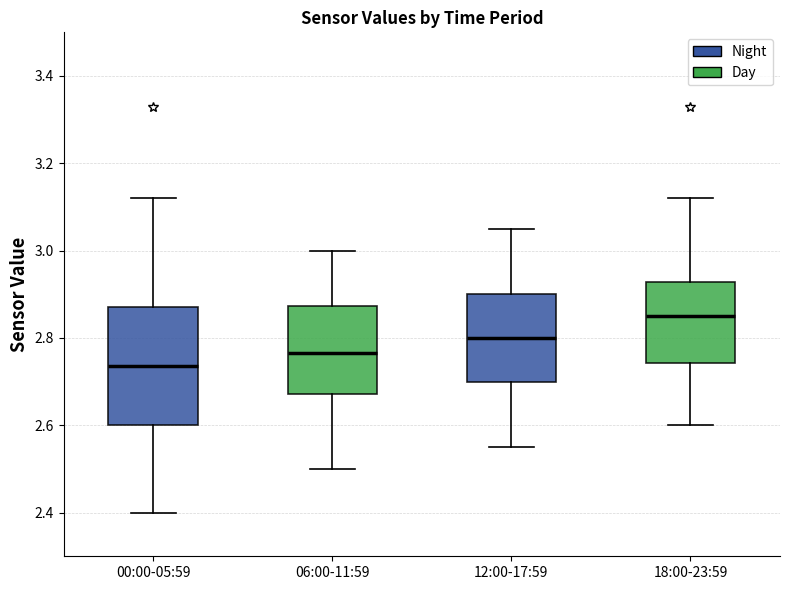

Where does the median line of the box for 18:00-23:59 sit on the y-axis? The values are not printed on the chart, so give them approximately, as read against the axis.

2.86